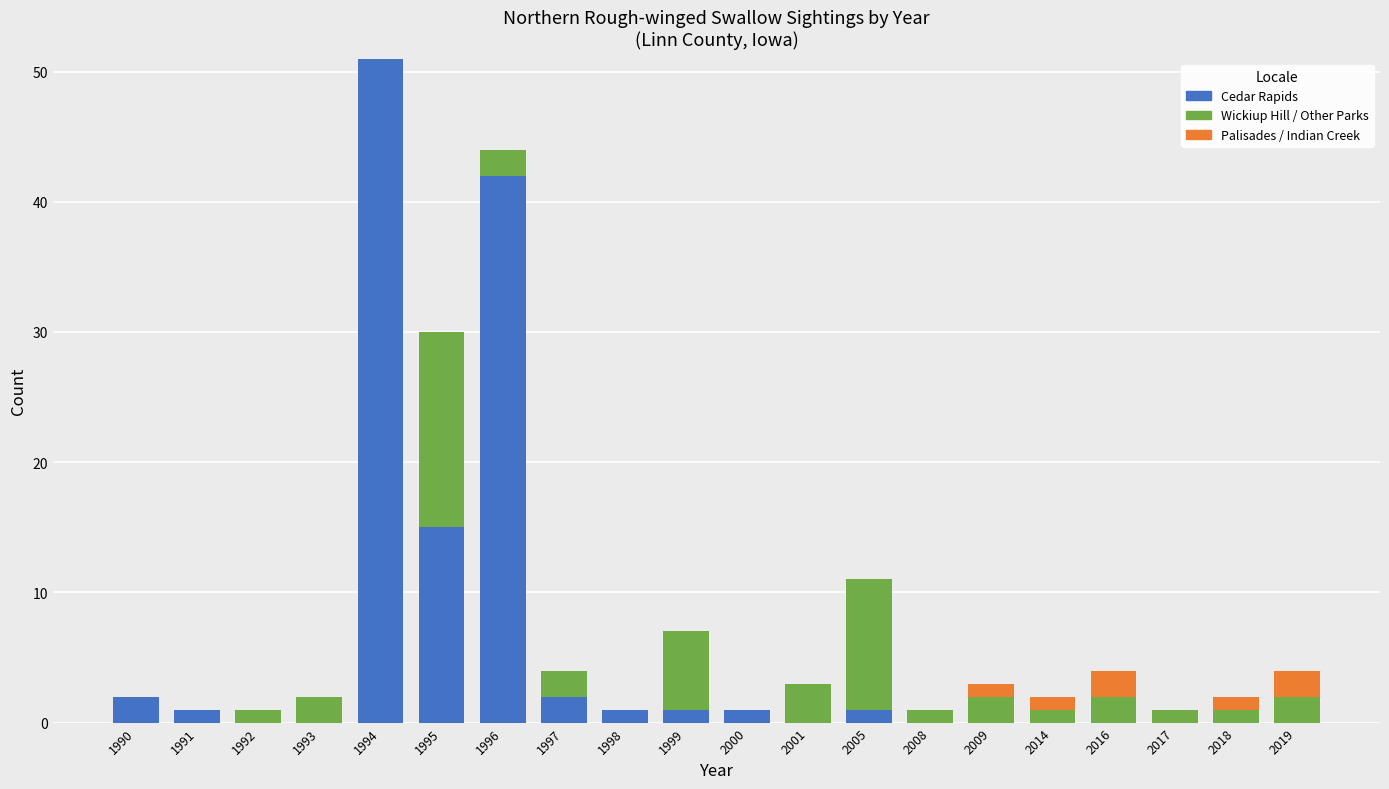

Count the number of categories in the chart.

20